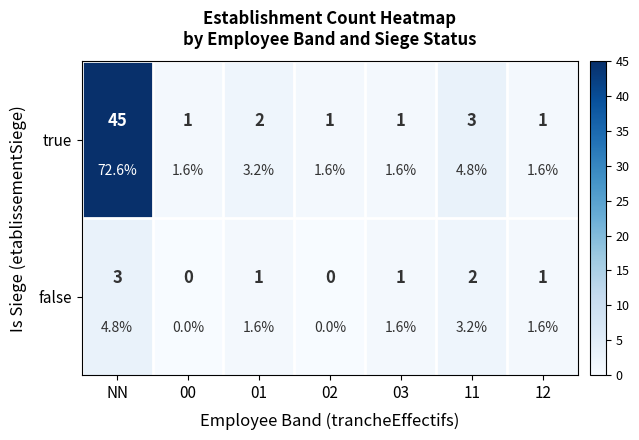

At which category is the sum across all series the highest?

NN